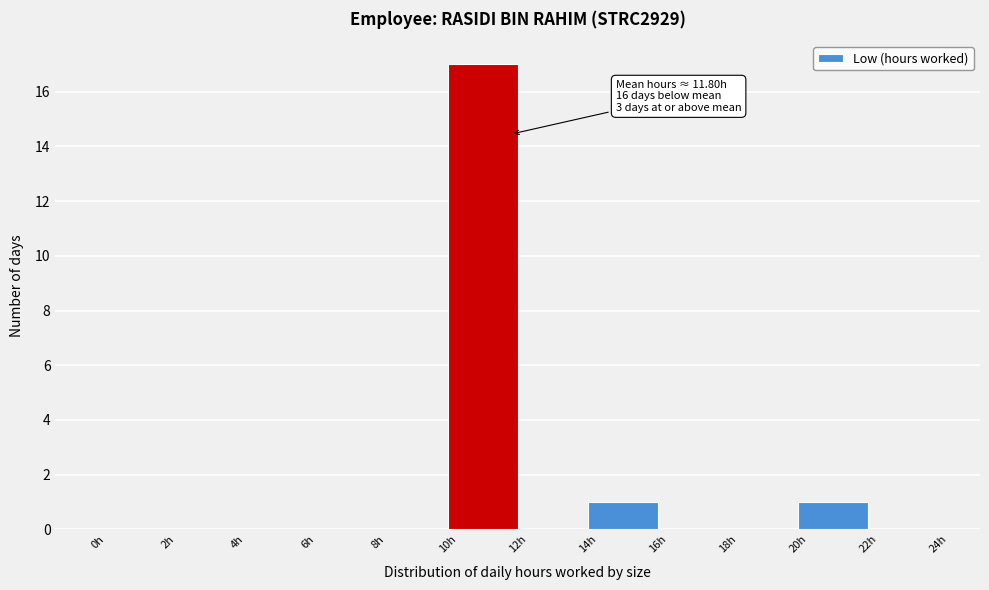

Over which range of the x-axis is the bar tallest?

10 to 12